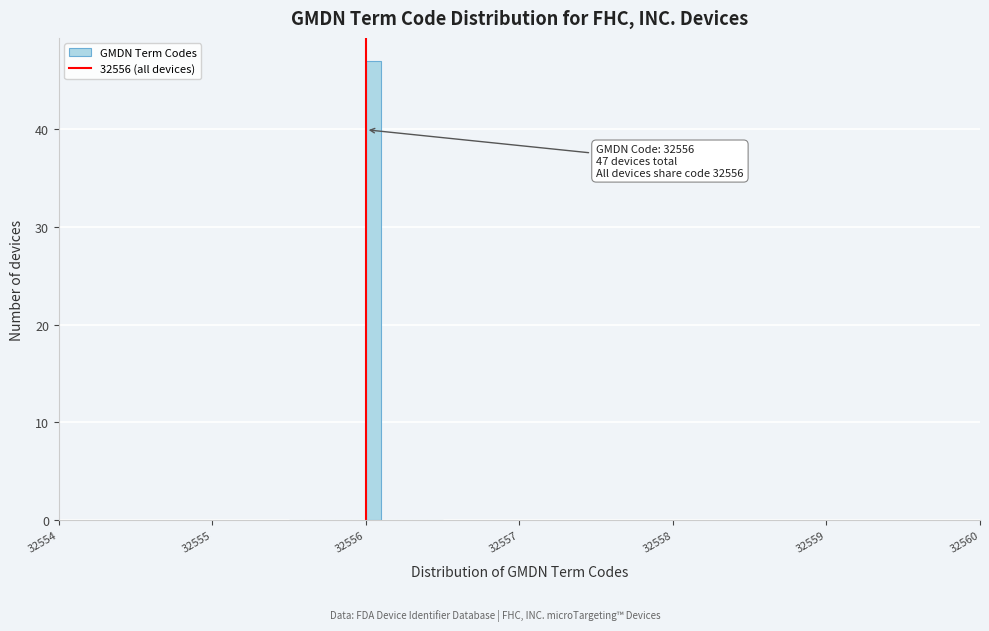

Read against the x-axis, roughly where is the centre of the tallest bar?

32556.1